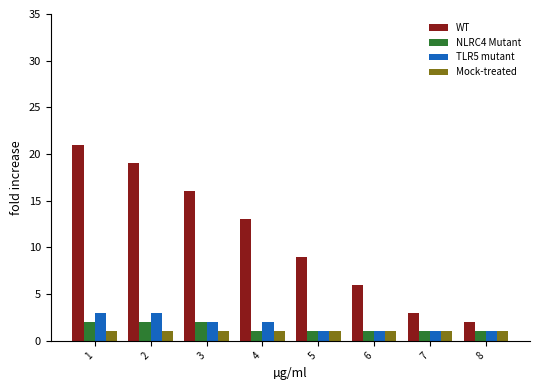

How many data points does each series have?

8